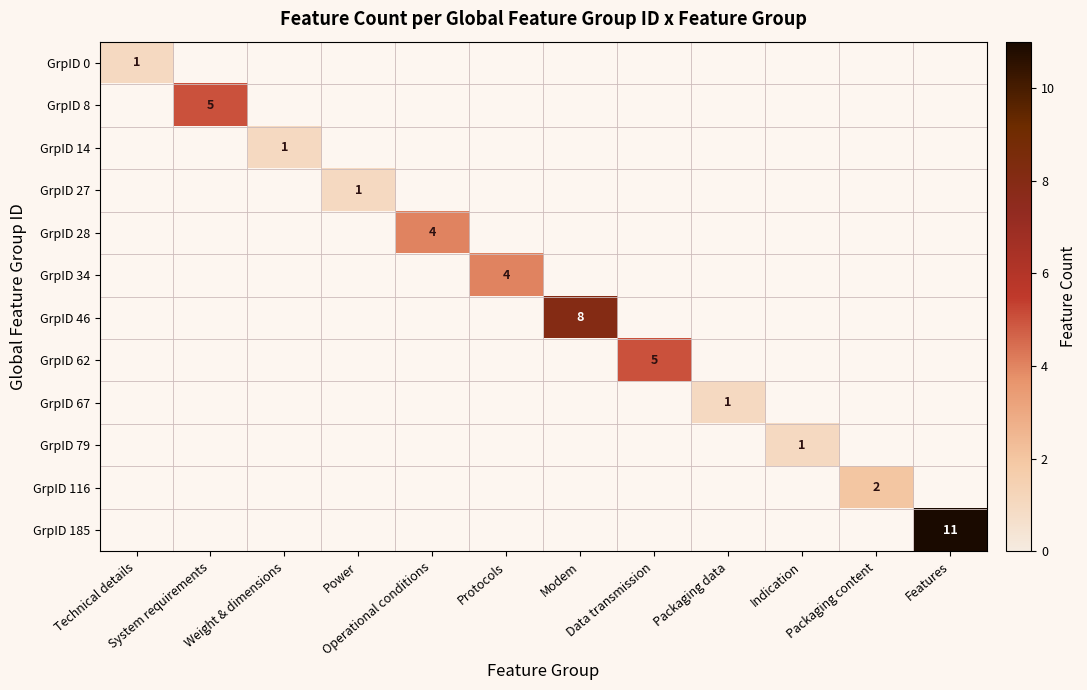

At how many categories does at least one series exceed 10?

1